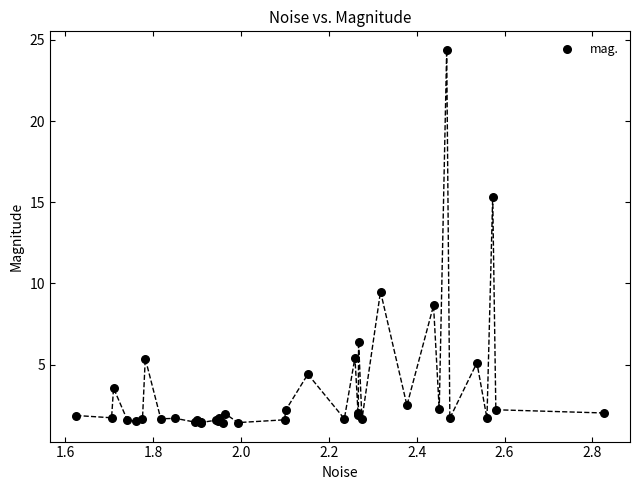

What Y value in the scatter plot is closest to 12?

9.5